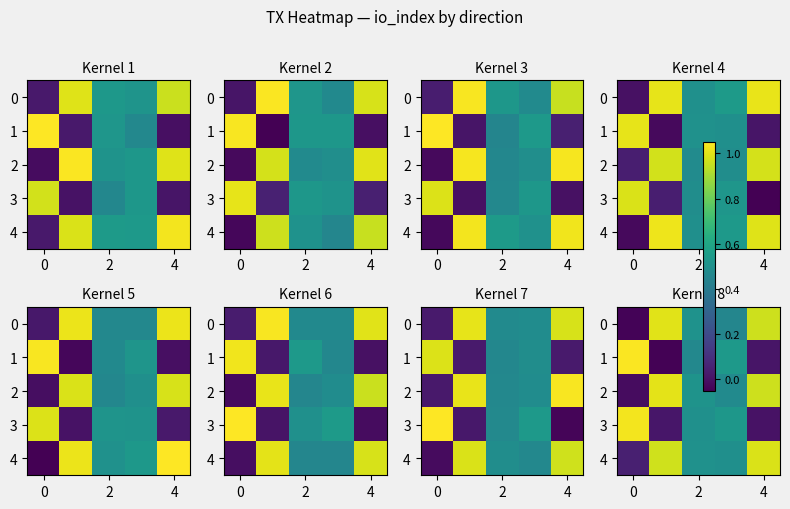

Which has a higher value, 2 or −2?

2